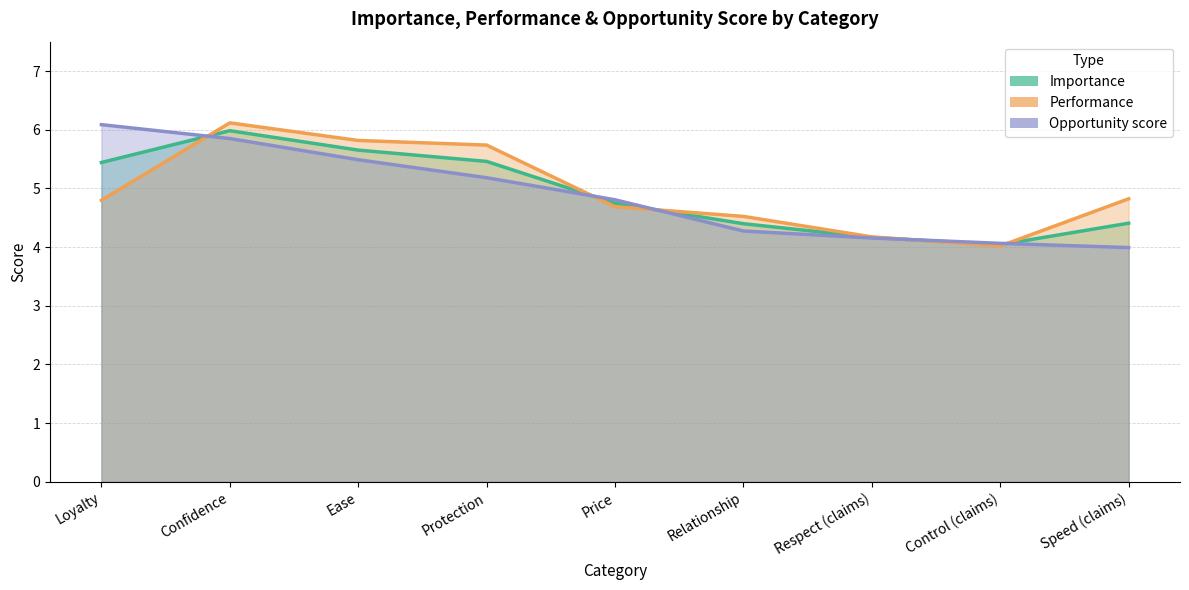

What is the label of the 4th point from the left?

Protection